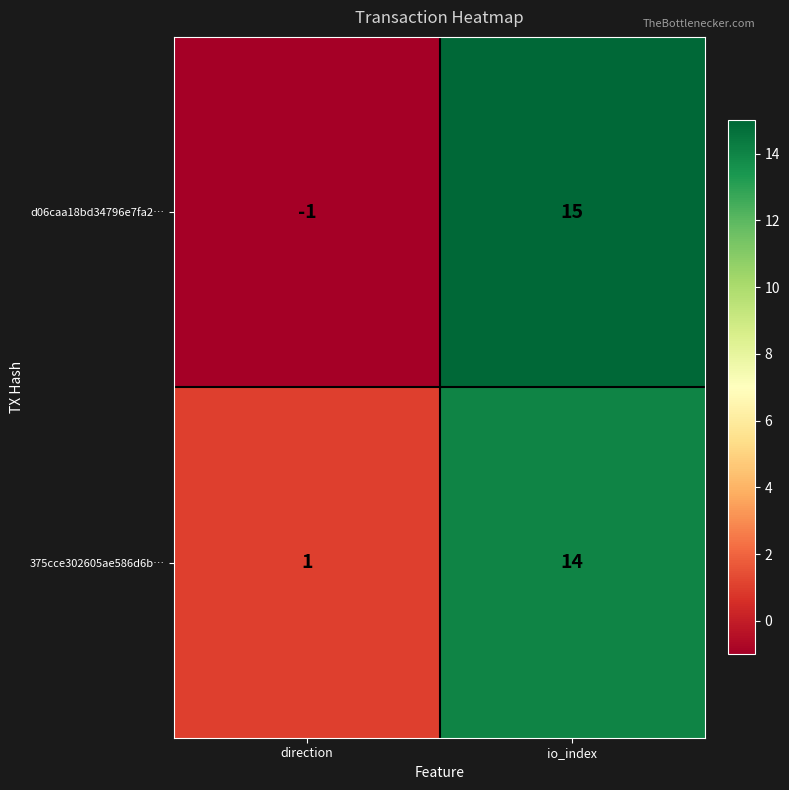

Is it true that d06caa18bd34796e7fa2… equals -2 at direction?

False